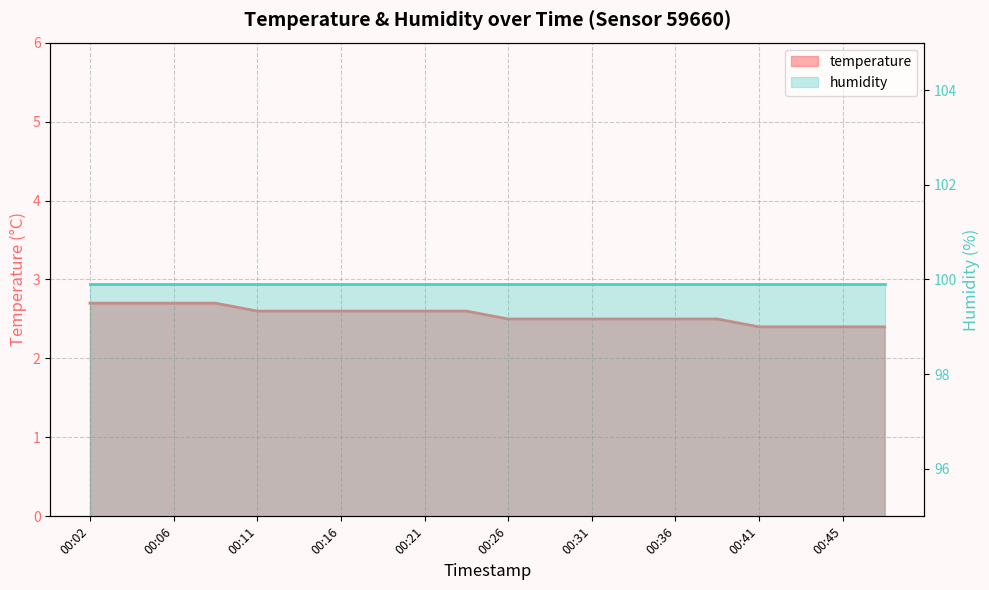

How many data points does each series have?

20